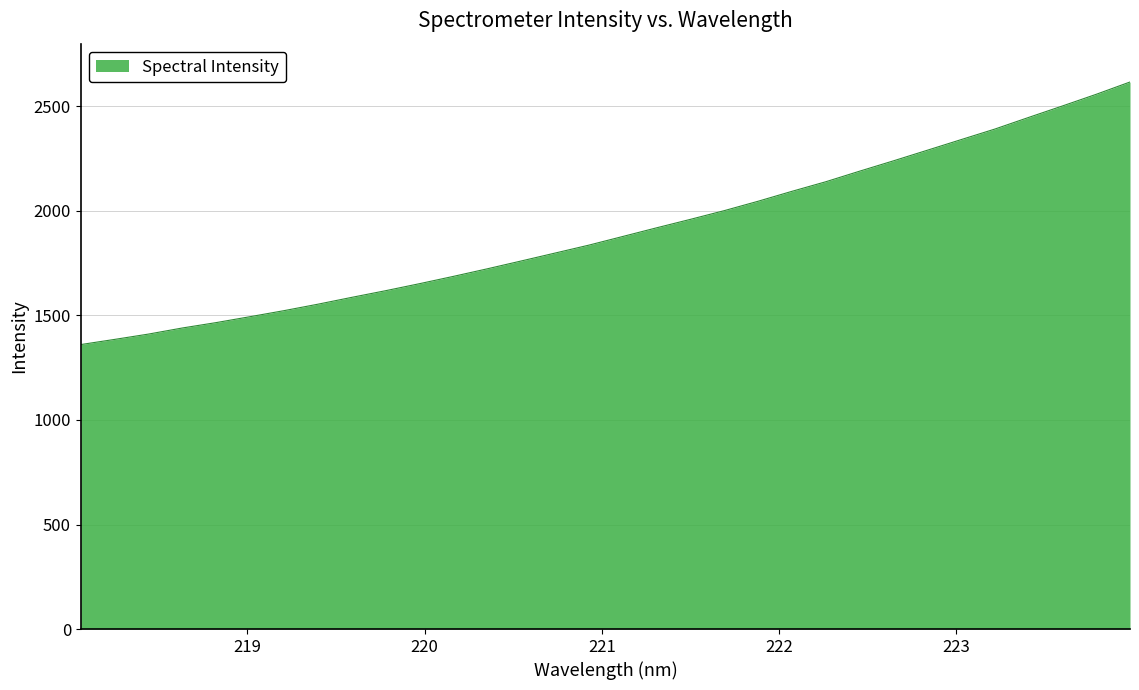

What is the maximum value shown in the chart?

2616.6